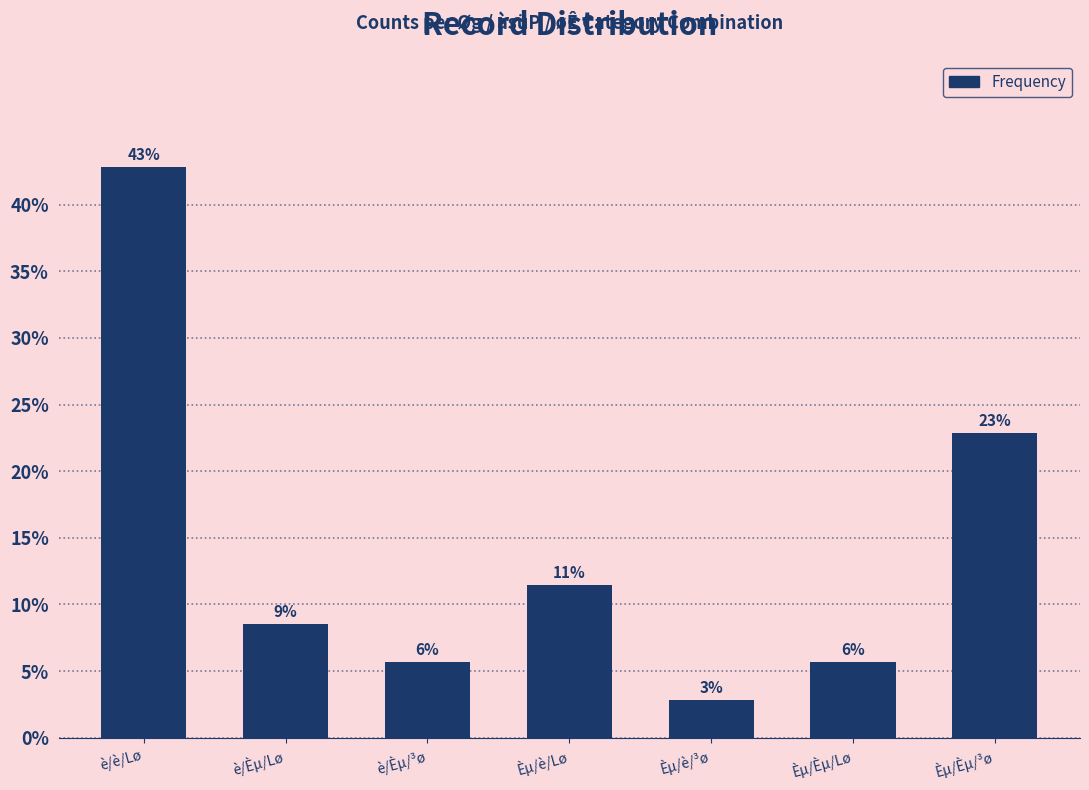

The value at Èµ/è/Lø is 11.4. True or false?

True